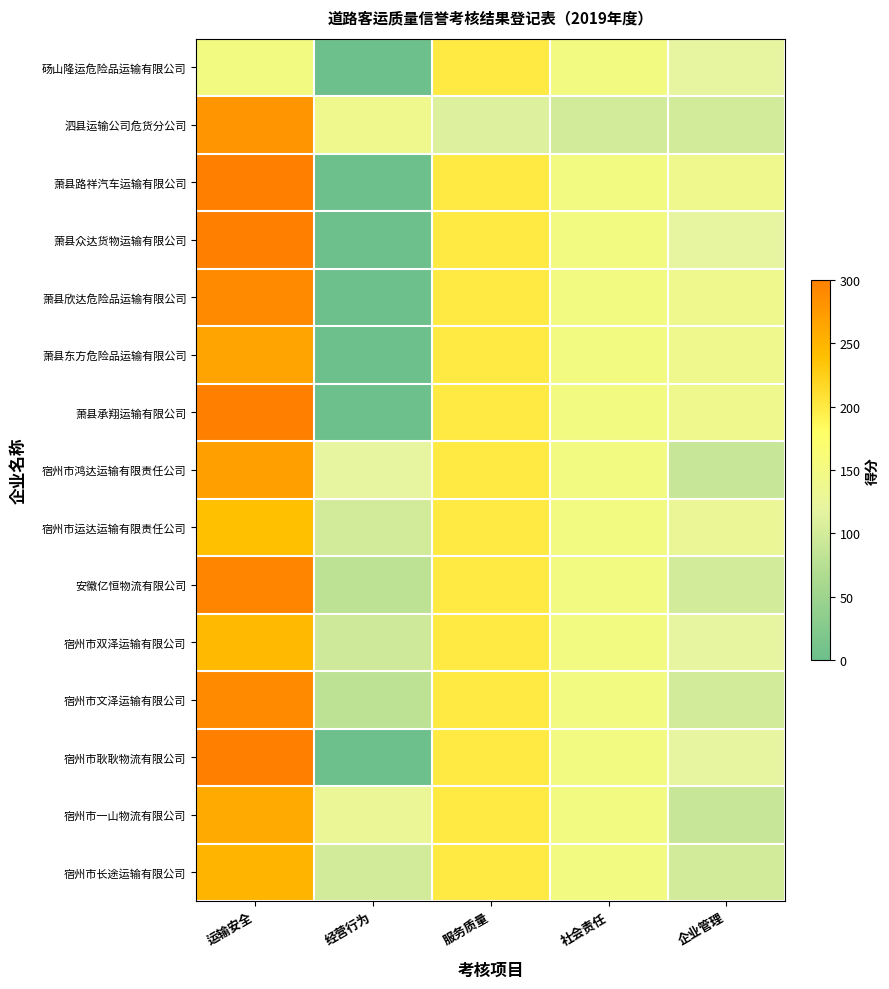

Reading left to right, what are all the values shown in this chart?

砀山隆运危险品运输有限公司: 运输安全=150	经营行为=0	服务质量=200	社会责任=150	企业管理=120
泗县运输公司危货分公司: 运输安全=280	经营行为=140	服务质量=110	社会责任=100	企业管理=100
萧县路祥汽车运输有限公司: 运输安全=300	经营行为=0	服务质量=200	社会责任=150	企业管理=140
萧县众达货物运输有限公司: 运输安全=300	经营行为=0	服务质量=200	社会责任=150	企业管理=120
萧县欣达危险品运输有限公司: 运输安全=290	经营行为=0	服务质量=200	社会责任=150	企业管理=140
萧县东方危险品运输有限公司: 运输安全=265	经营行为=0	服务质量=200	社会责任=150	企业管理=140
萧县承翔运输有限公司: 运输安全=300	经营行为=0	服务质量=200	社会责任=150	企业管理=140
宿州市鸿达运输有限责任公司: 运输安全=270	经营行为=120	服务质量=200	社会责任=150	企业管理=90
宿州市运达运输有限责任公司: 运输安全=240	经营行为=100	服务质量=200	社会责任=150	企业管理=130
安徽亿恒物流有限公司: 运输安全=295	经营行为=80	服务质量=200	社会责任=150	企业管理=100
宿州市双泽运输有限公司: 运输安全=245	经营行为=95	服务质量=200	社会责任=150	企业管理=120
宿州市文泽运输有限公司: 运输安全=290	经营行为=80	服务质量=200	社会责任=150	企业管理=100
宿州市耿耿物流有限公司: 运输安全=300	经营行为=0	服务质量=200	社会责任=150	企业管理=120
宿州市一山物流有限公司: 运输安全=260	经营行为=130	服务质量=200	社会责任=150	企业管理=90
宿州市长途运输有限公司: 运输安全=250	经营行为=100	服务质量=200	社会责任=150	企业管理=100